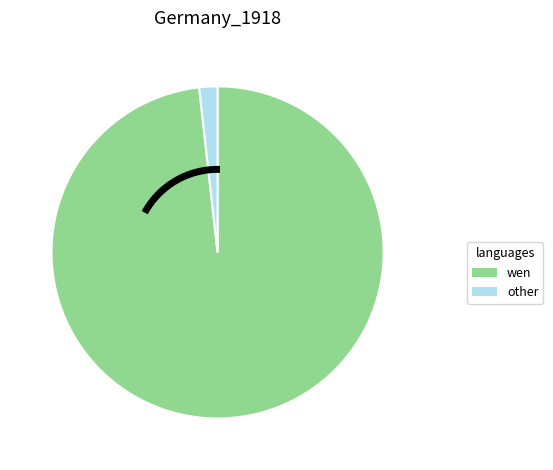

Is there any slice that represents more than half of the pie?

Yes